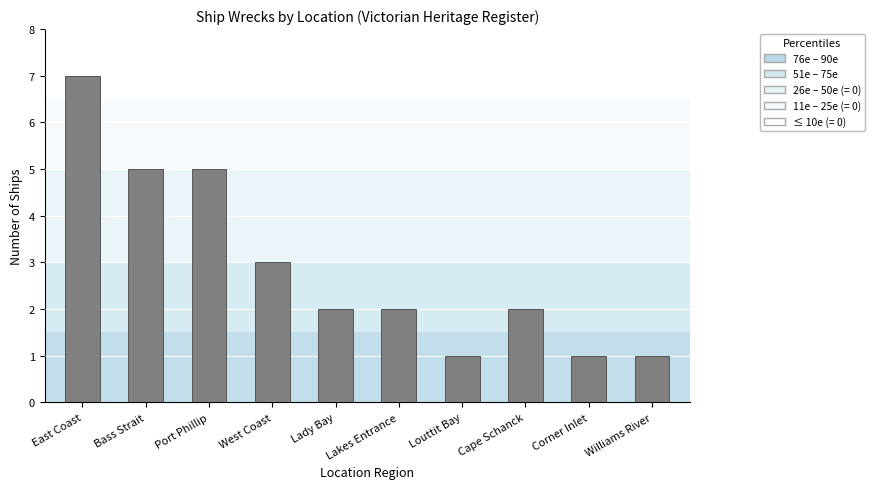

How many bars are there in total?

10